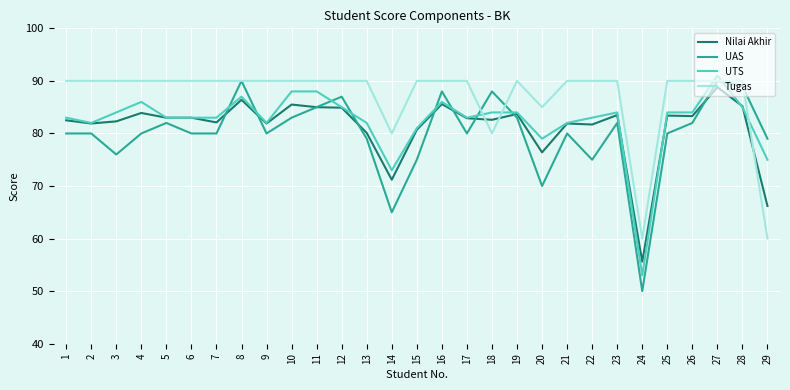

Which series has the widest spread of values?

UAS